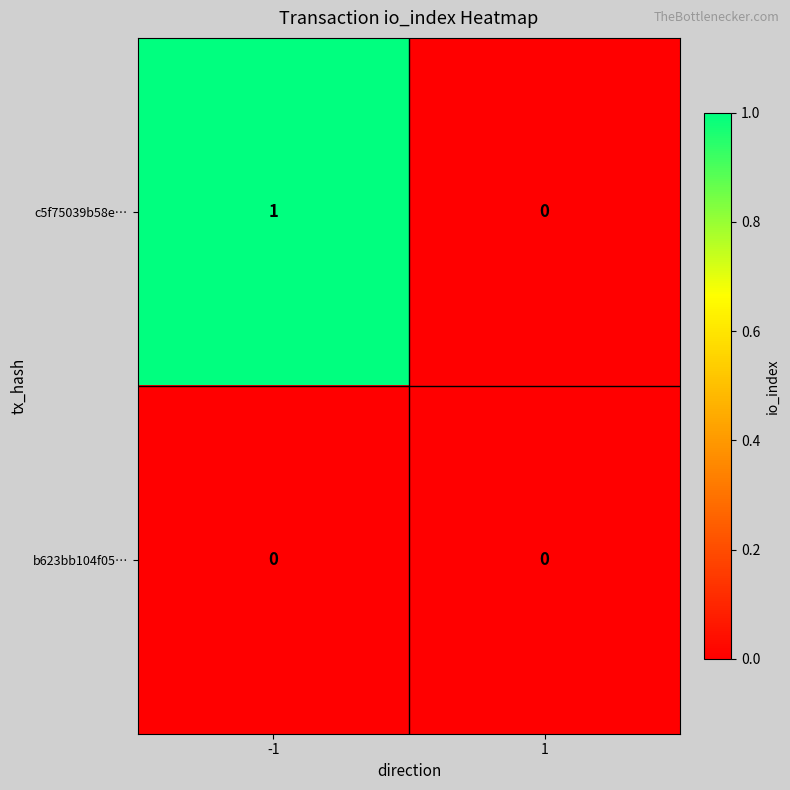

Which series has the largest total across all categories?

c5f75039b58e…